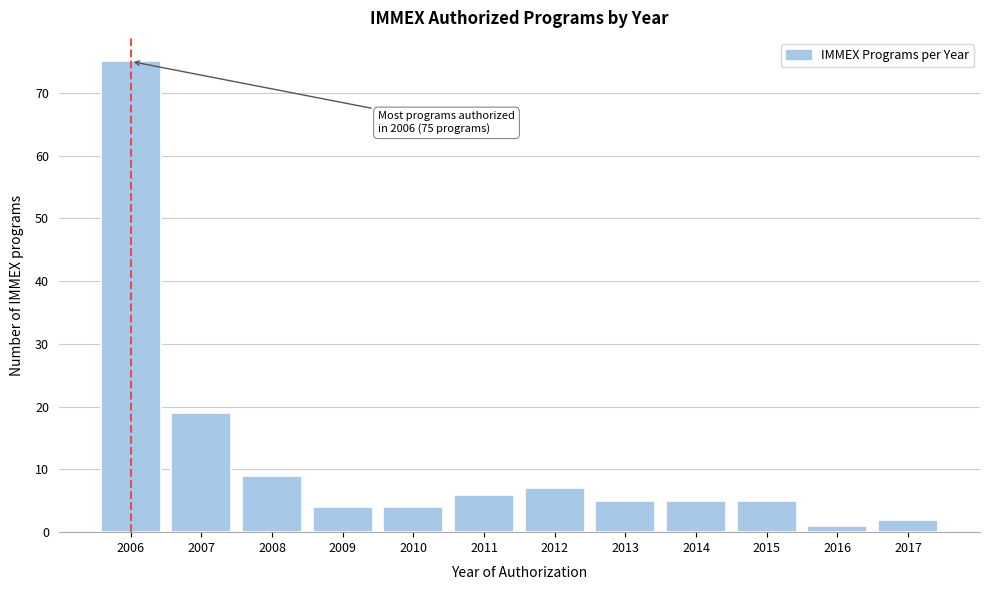

Reading left to right, what are all the values shown in this chart?

75	19	9	4	4	6	7	5	5	5	1	2